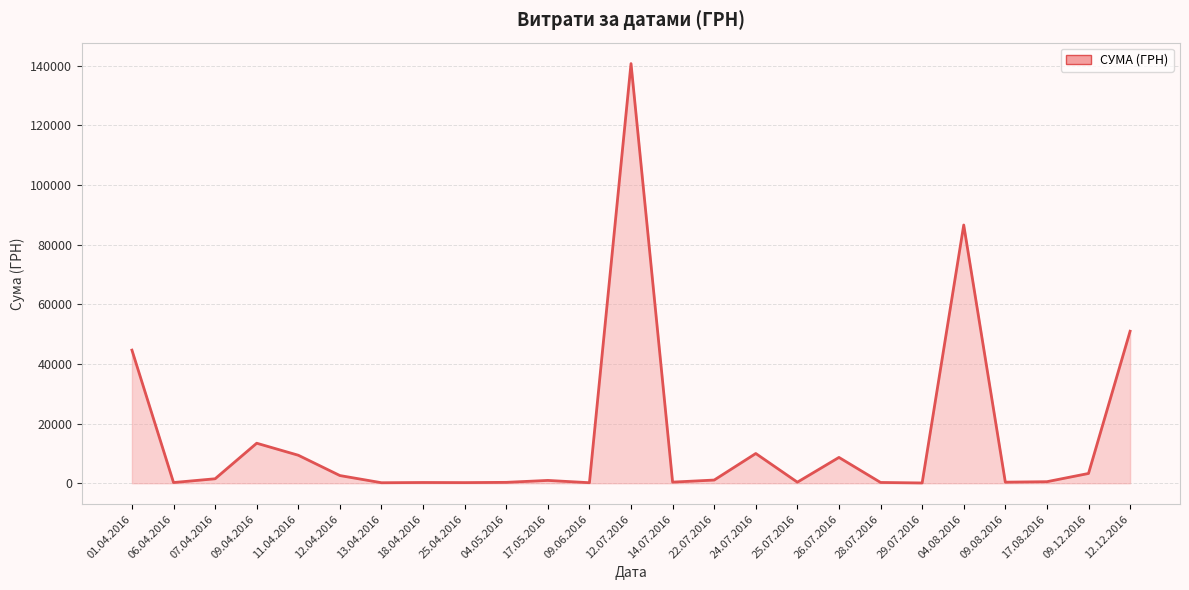

At which category does the chart reach its peak across all series?

12.07.2016